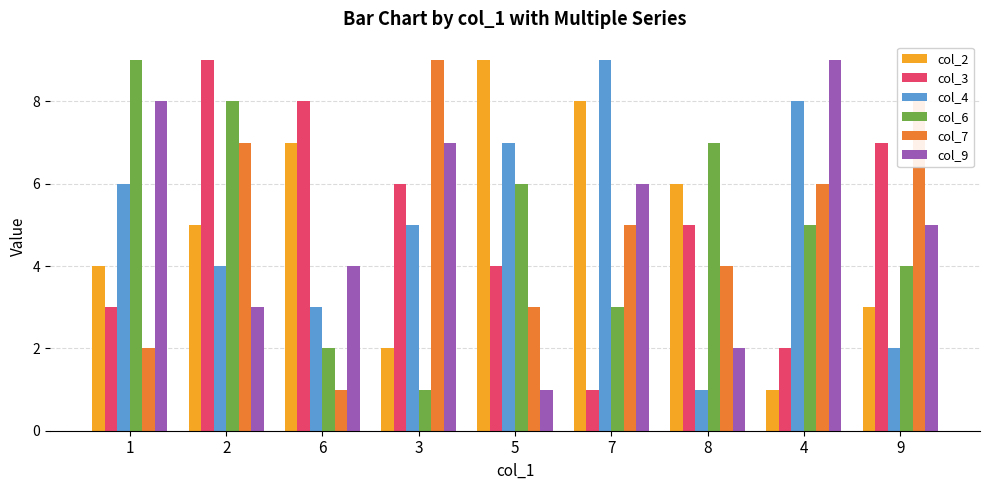

At 6, list the series in order from smallest to largest.

col_7, col_6, col_4, col_9, col_2, col_3